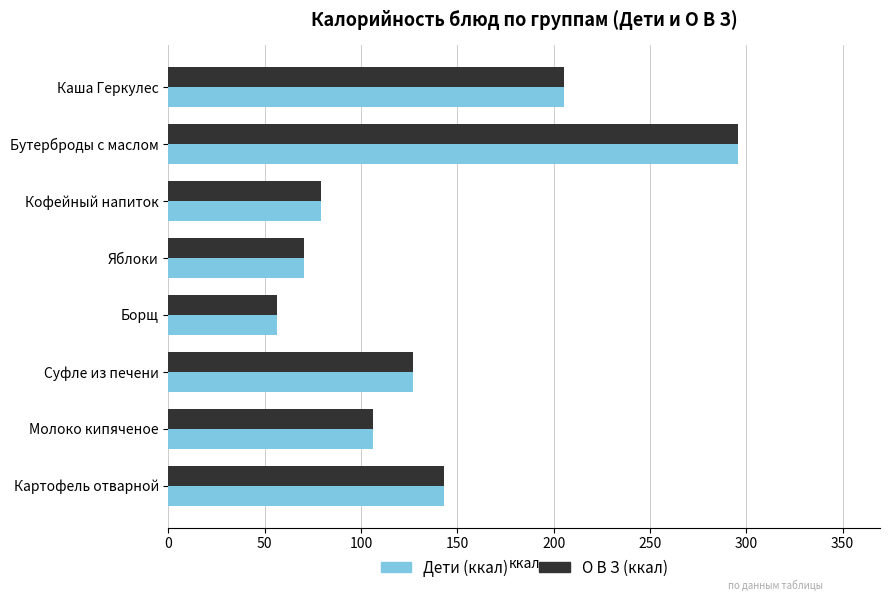

What are all the series names shown in the legend?

Дети (ккал), О В З (ккал)